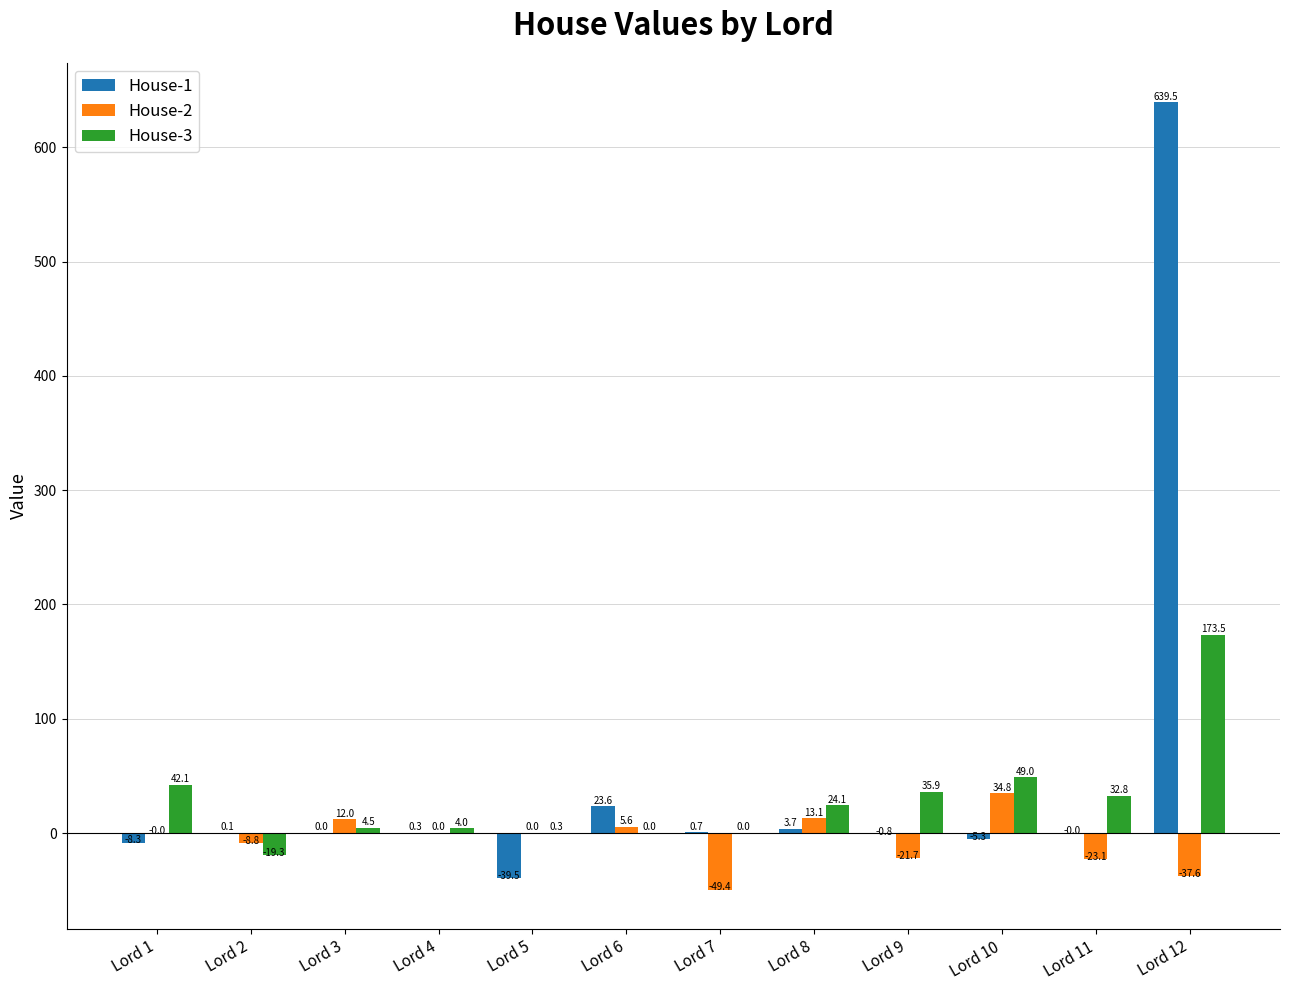

Is the value of House-2 at Lord 2 greater than the value of House-3 at Lord 4?

No